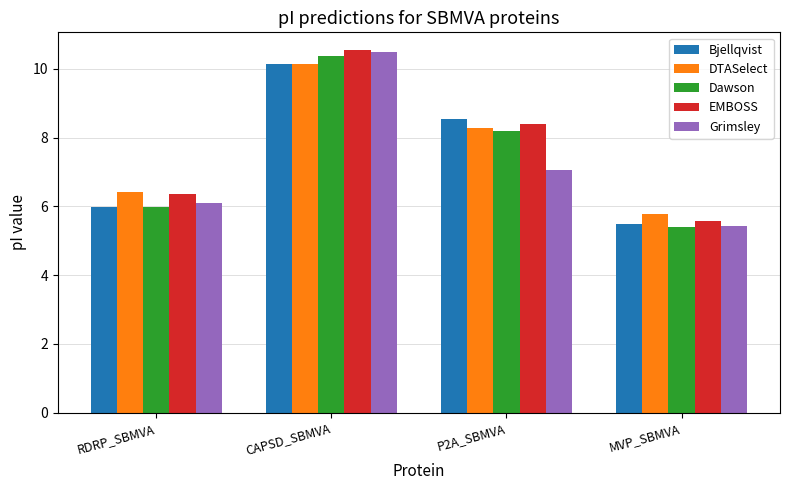

Between RDRP_SBMVA and P2A_SBMVA, which series saw the biggest shift?

Bjellqvist